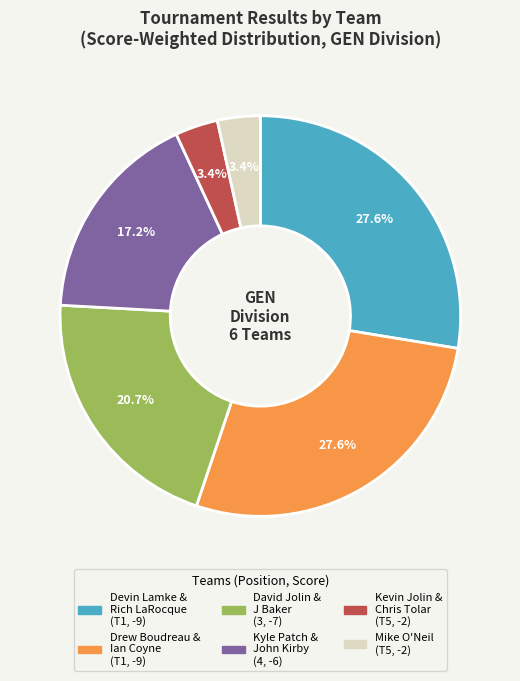

To the nearest percent, what is the average slice percentage?

17%